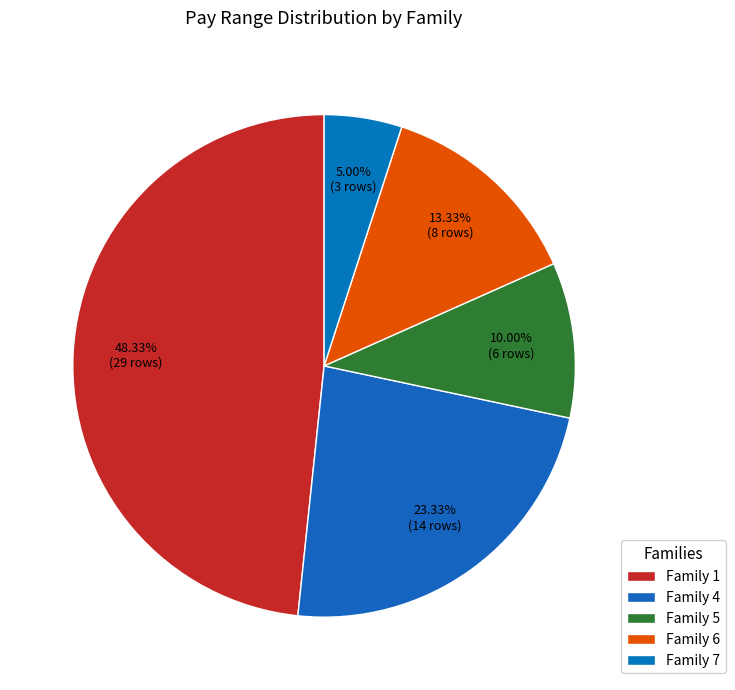

To the nearest percent, what is the difference between the Family 7 and Family 1 slice percentages?

43%